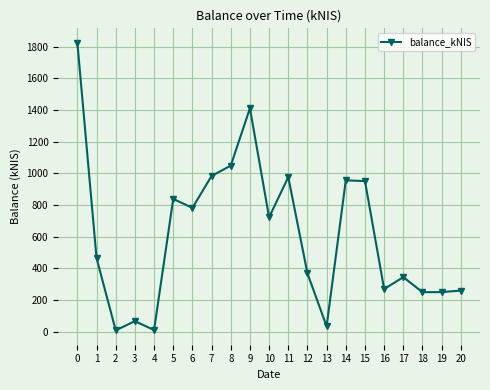

What is the value of the 4th point from the left?

66.5